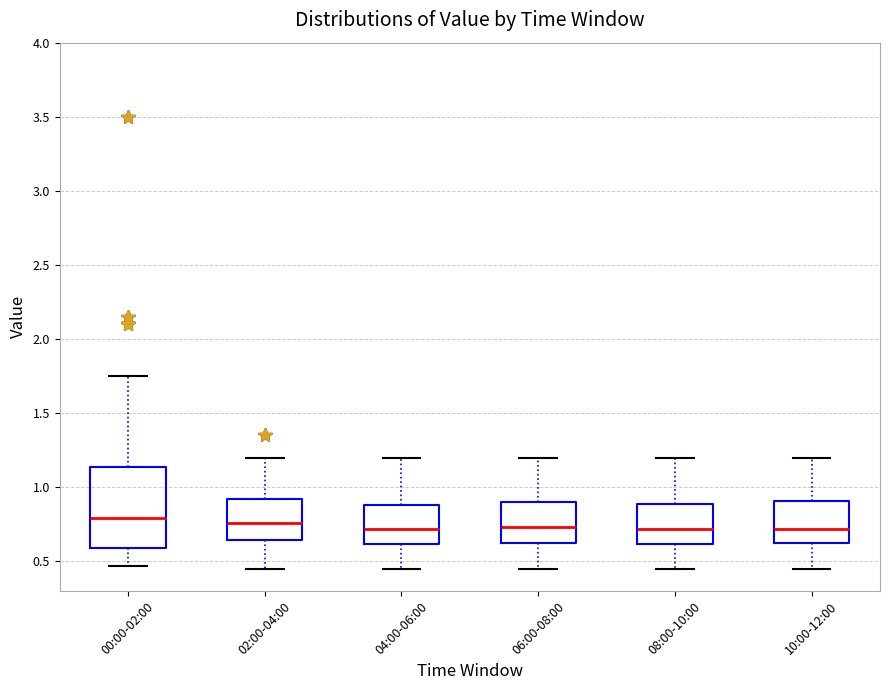

Reading left to right, read every box against the y-axis: the position of its median line, the range the box covers, and the ends of its whiskers. The values are not printed on the chart, so give them approximately, as read against the axis.

00:00-02:00: median 0.80, box 0.60 to 1.15, whiskers 0.45 to 1.75
02:00-04:00: median 0.75, box 0.65 to 0.90, whiskers 0.45 to 1.20
04:00-06:00: median 0.70, box 0.60 to 0.90, whiskers 0.45 to 1.20
06:00-08:00: median 0.75, box 0.65 to 0.90, whiskers 0.45 to 1.20
08:00-10:00: median 0.70, box 0.60 to 0.90, whiskers 0.45 to 1.20
10:00-12:00: median 0.70, box 0.65 to 0.90, whiskers 0.45 to 1.20